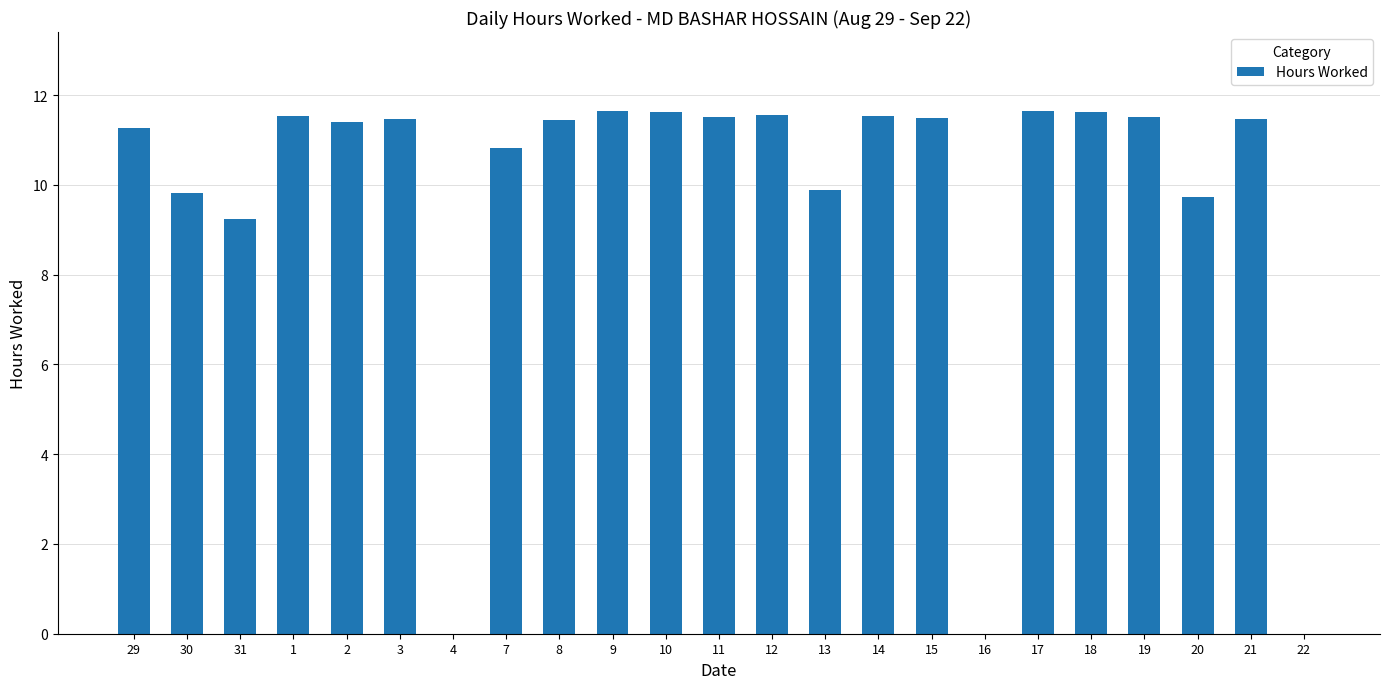

What is the maximum value shown in the chart?

11.7